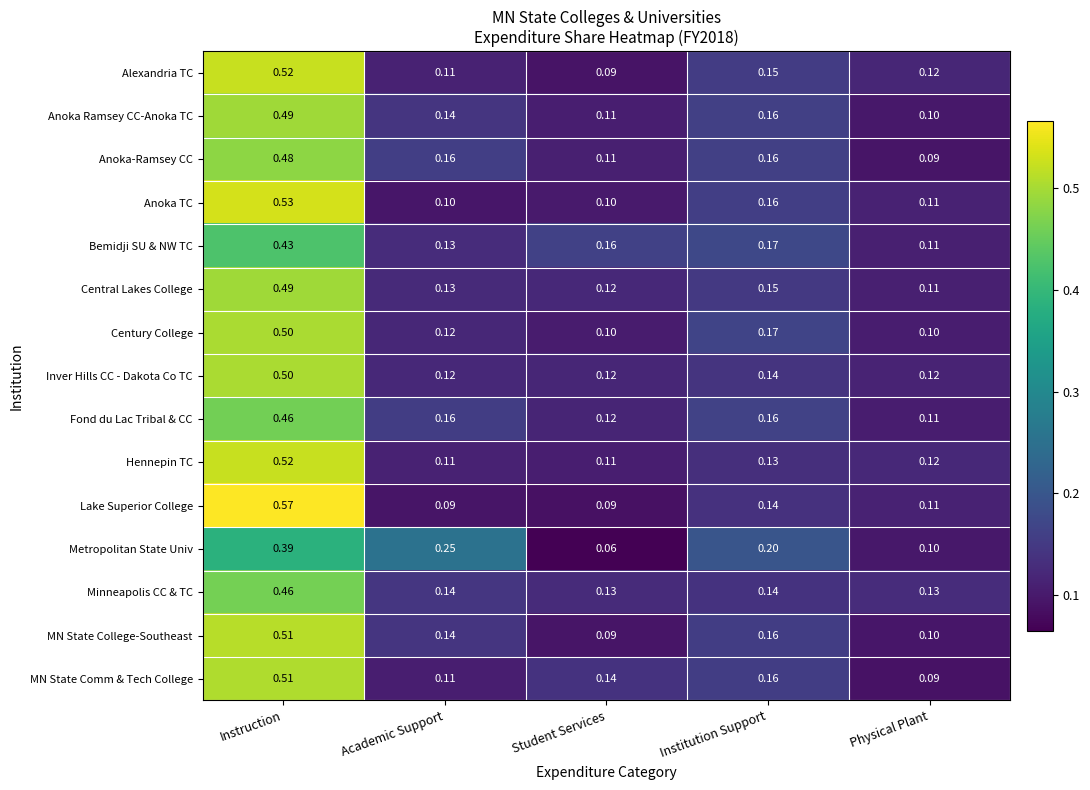

At which category does the chart reach its peak across all series?

Instruction